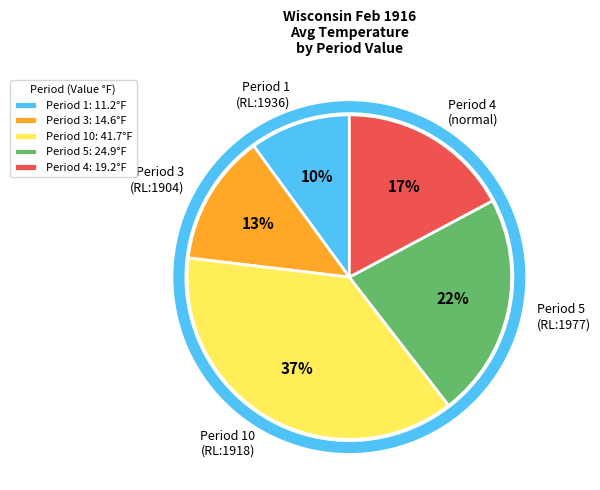

How many segments does this pie chart have?

5